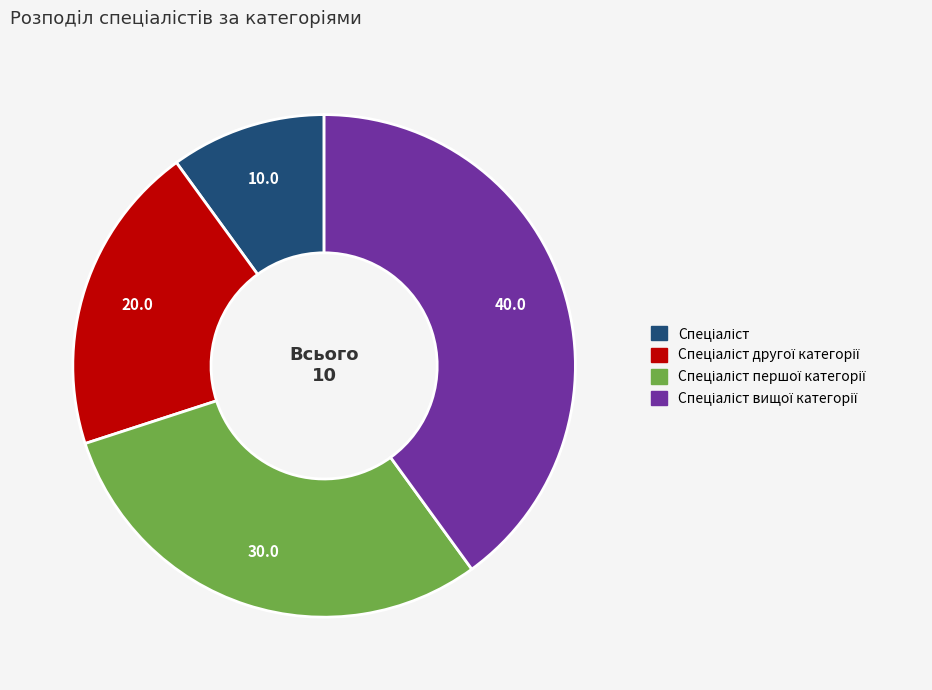

How many slices are in this pie chart?

4